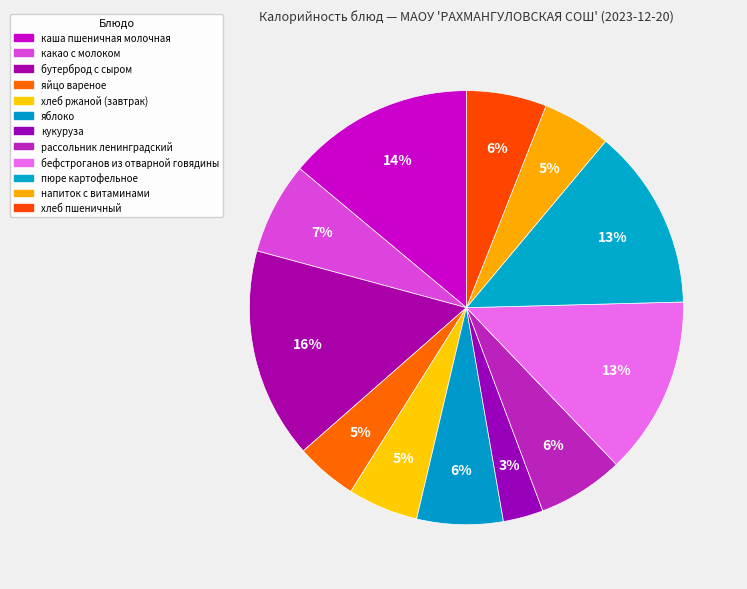

Count the number of slices in the pie.

12